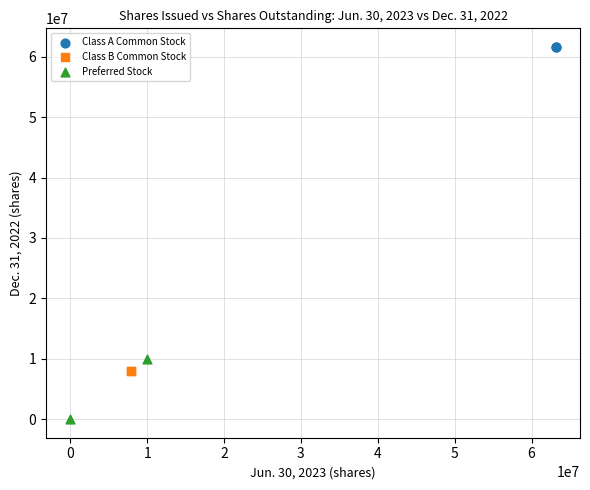

Which series contains the lowest Y value?

Preferred Stock